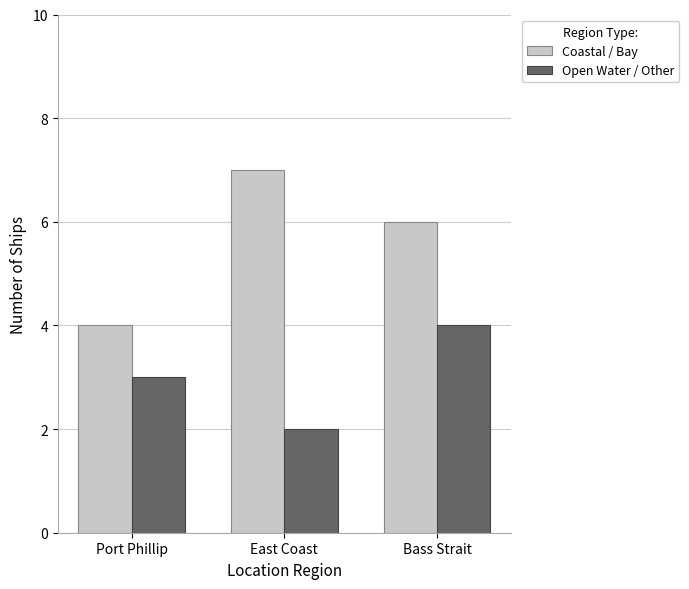

Rank the categories by Open Water / Other value from highest to lowest.

Bass Strait, Port Phillip, East Coast